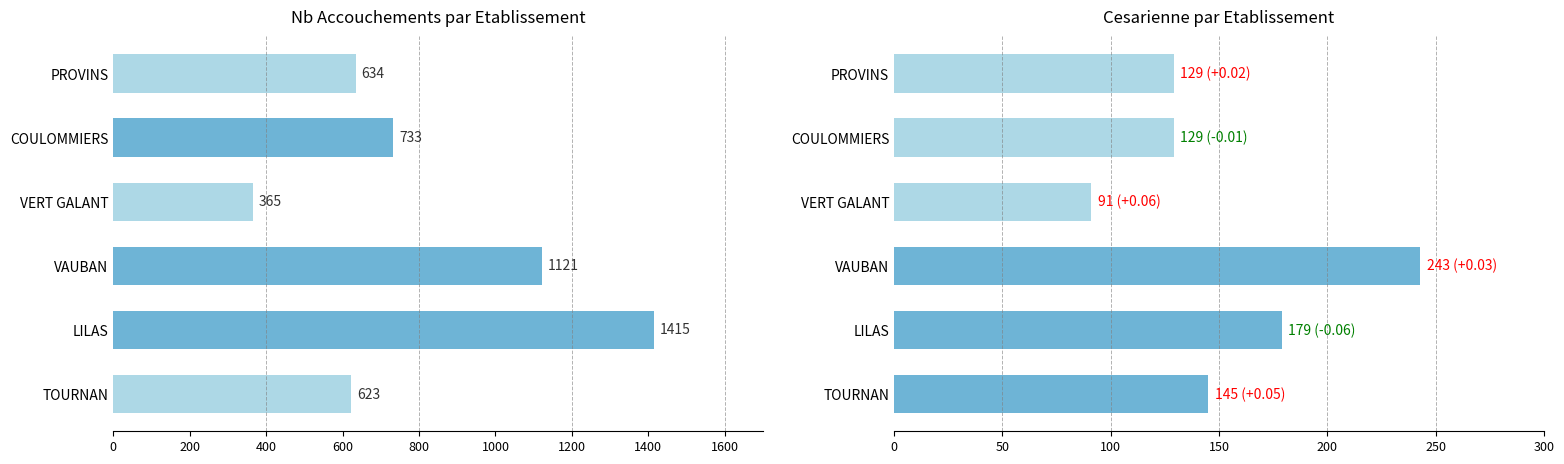

How many bars are there in total?

12